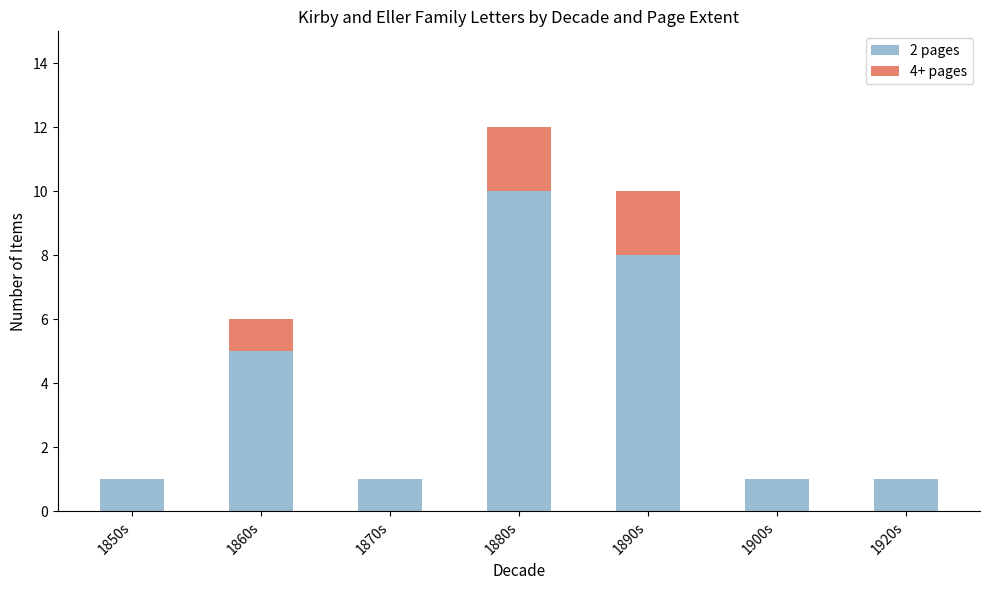

Reading left to right, transcribe the values for 2 pages.

1850s=1	1860s=5	1870s=1	1880s=10	1890s=8	1900s=1	1920s=1